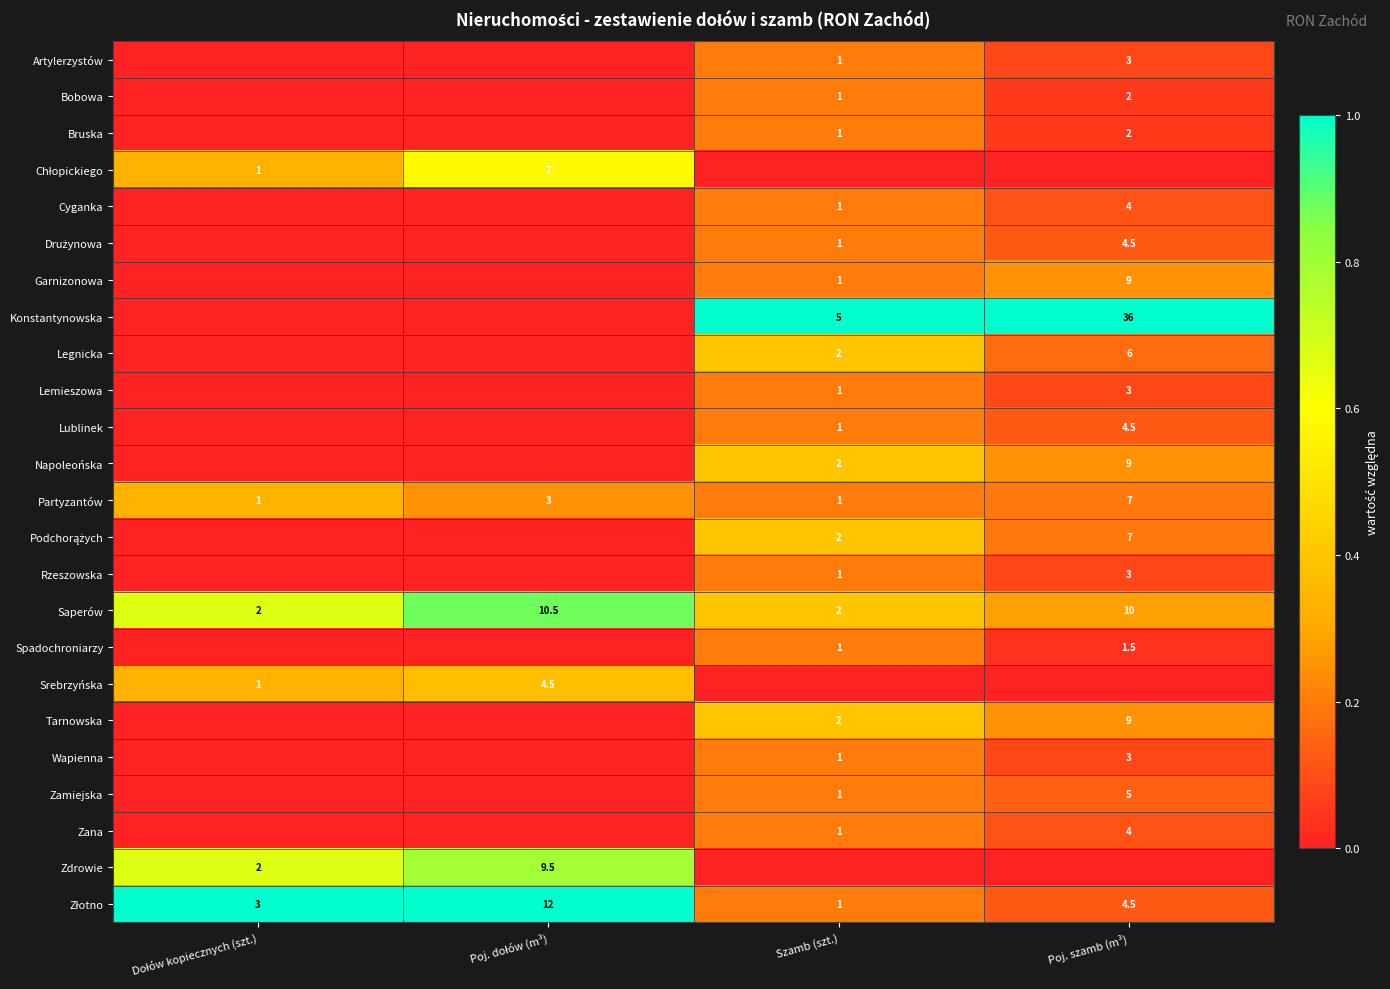

What is the sum of the Zana values at Szamb (szt.) and Poj. szamb (m³)?

5.0